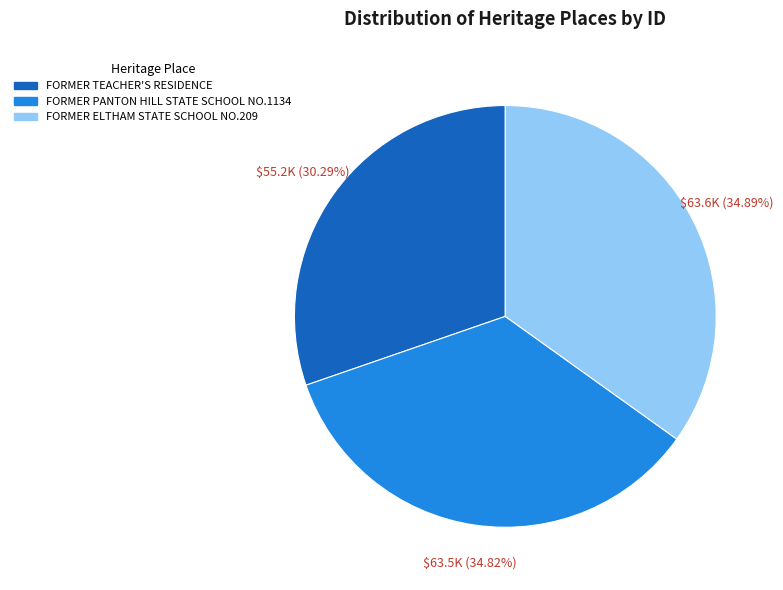

To the nearest percent, what is the average slice percentage?

33%